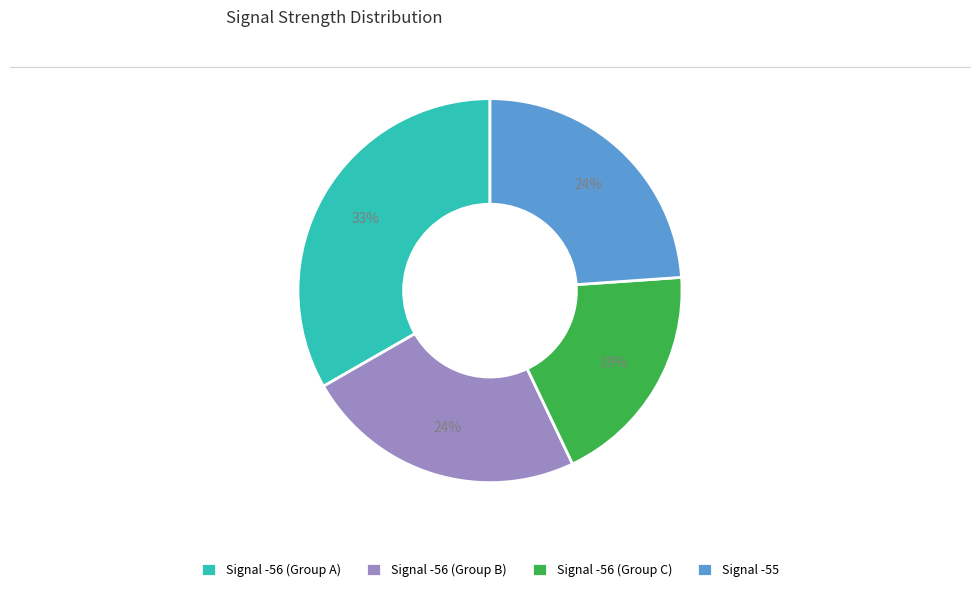

Approximately how many times larger is the value at Signal -56 (Group C) compared to Signal -55?

0.8